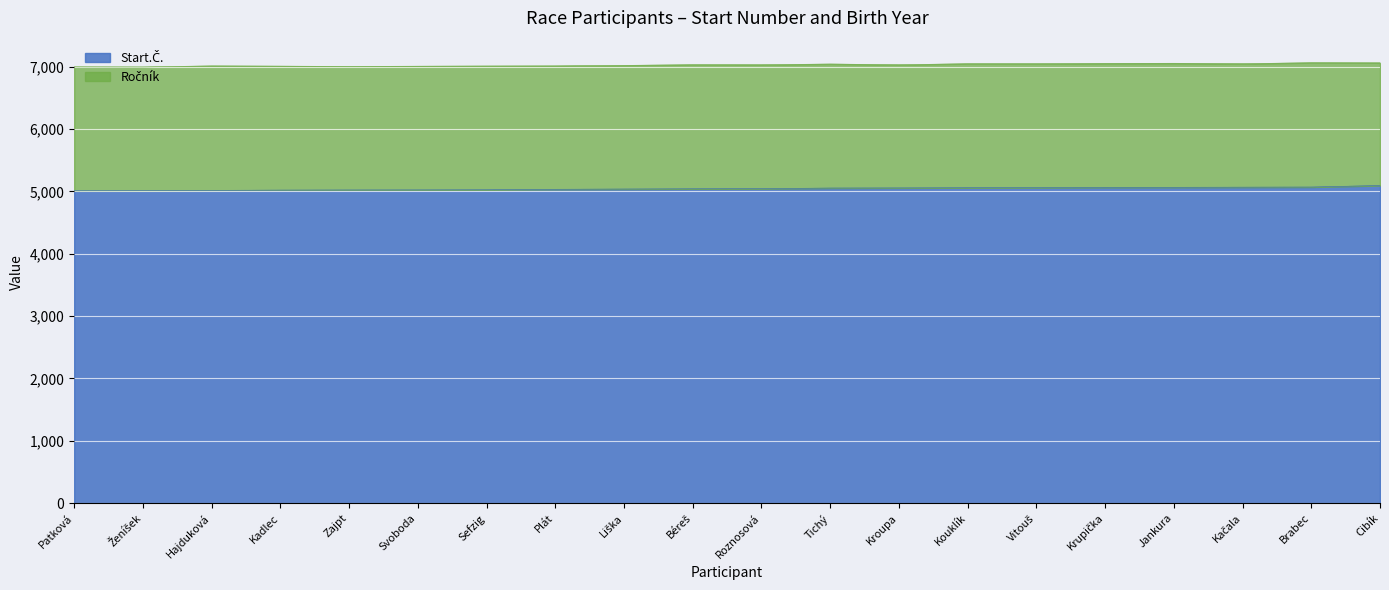

True or false: Ročník and Start.Č. intersect in this chart.

False